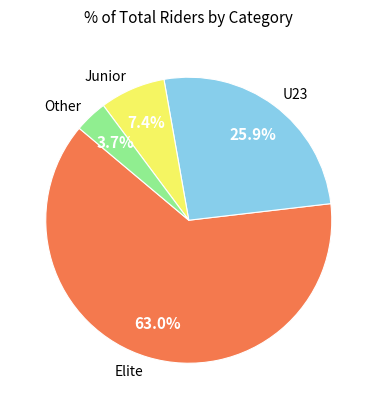

To the nearest percent, what portion does Junior represent?

7%